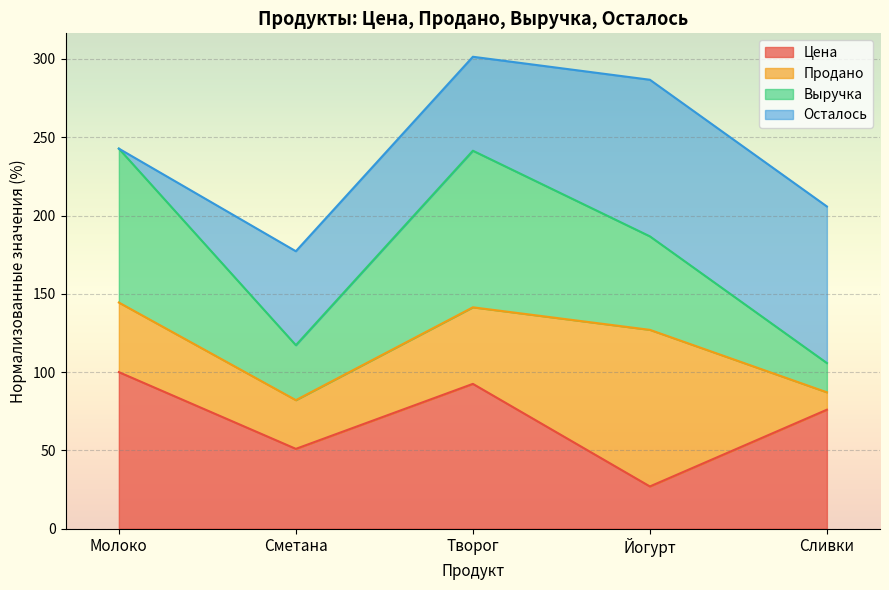

Which has a higher value, Сливки or Сметана?

Сливки